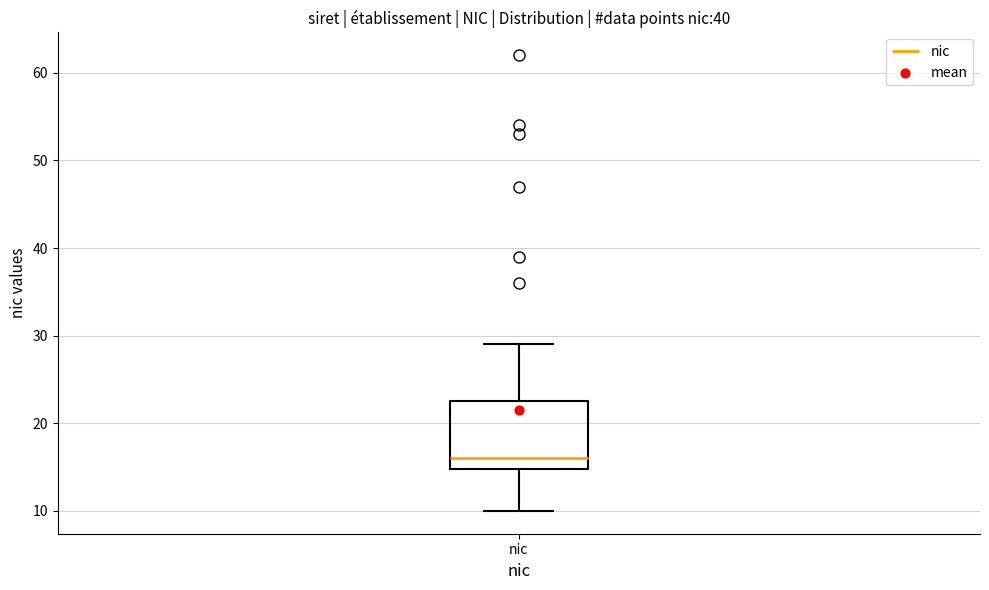

Where does the lower whisker of the box for nic end on the y-axis? The values are not printed on the chart, so give them approximately, as read against the axis.

10